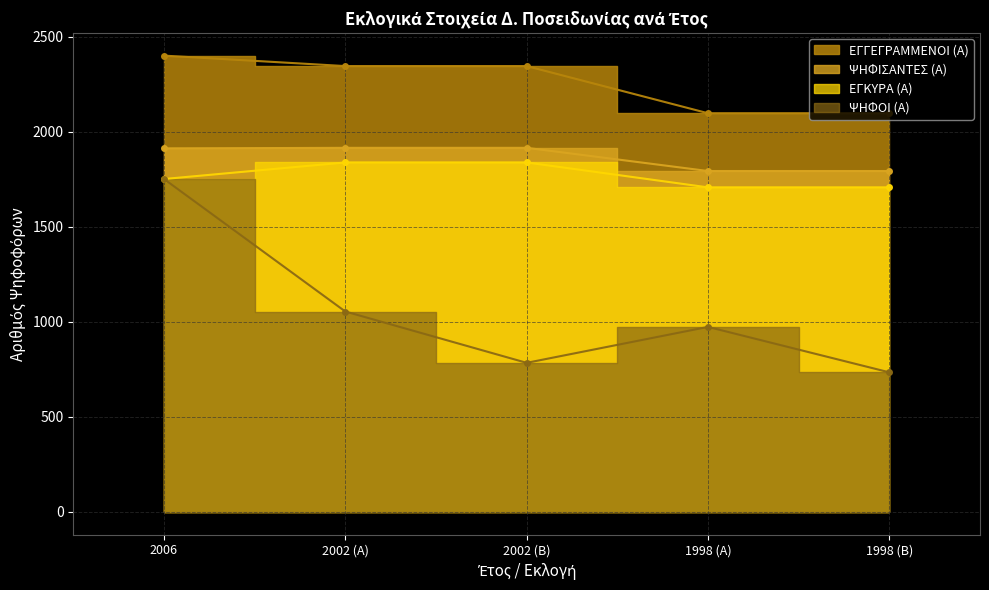

Which series has the widest spread of values?

ΨΗΦΟΙ (Α)